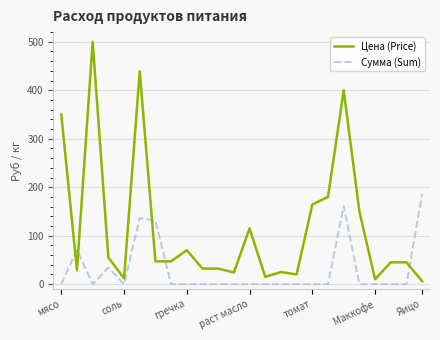

Which series has the largest range (max minus min)?

Цена (Price)